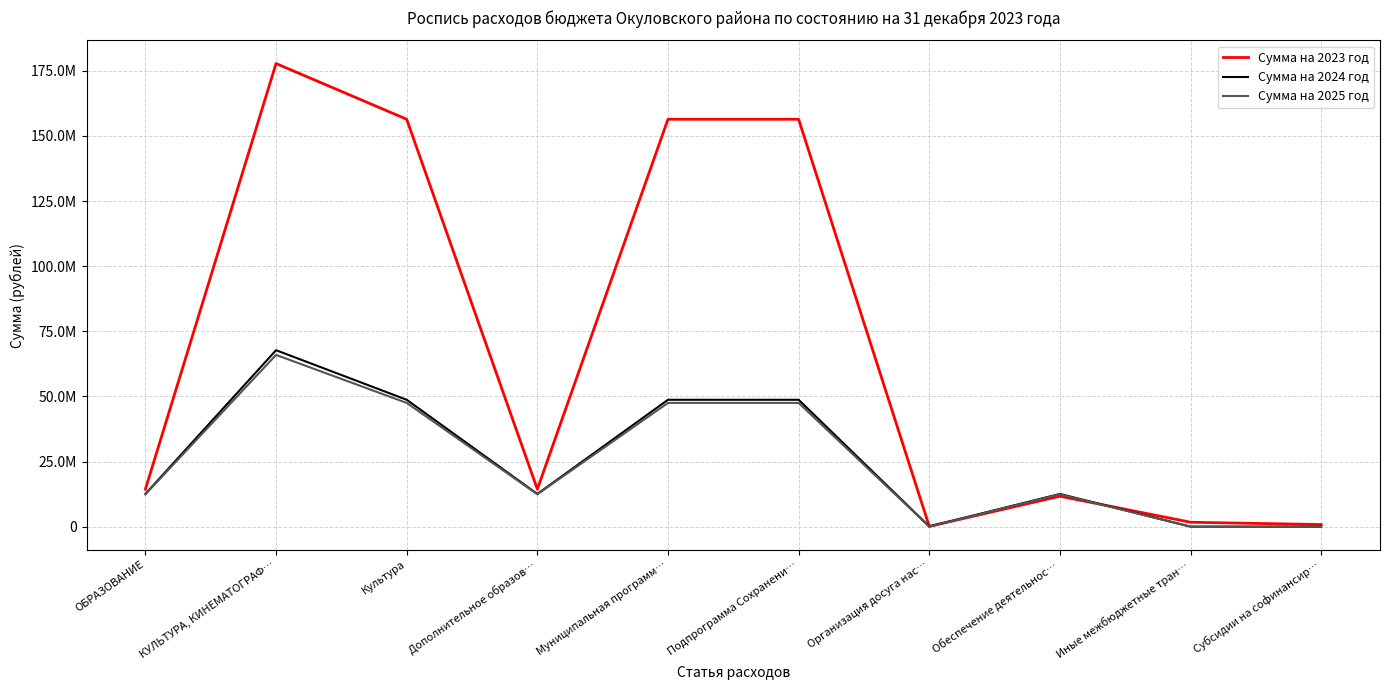

What are all the series names shown in the legend?

Сумма на 2023 год, Сумма на 2024 год, Сумма на 2025 год